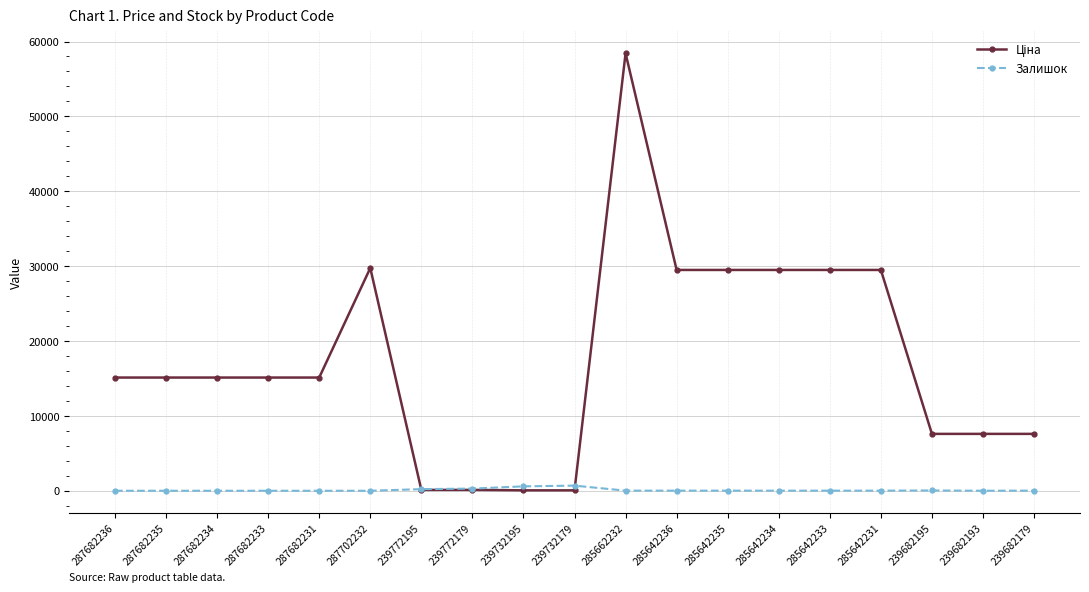

How many lines are shown in the chart?

2